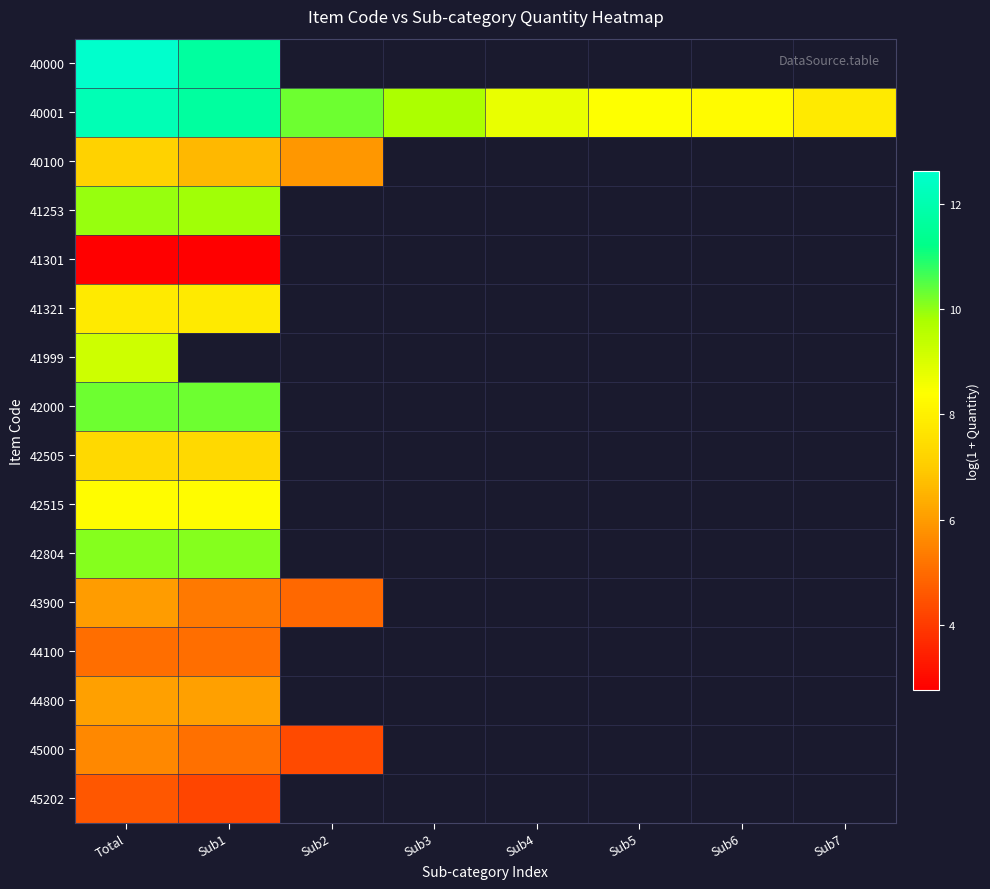

Where is 40001 nearest to the value 9?

Sub4